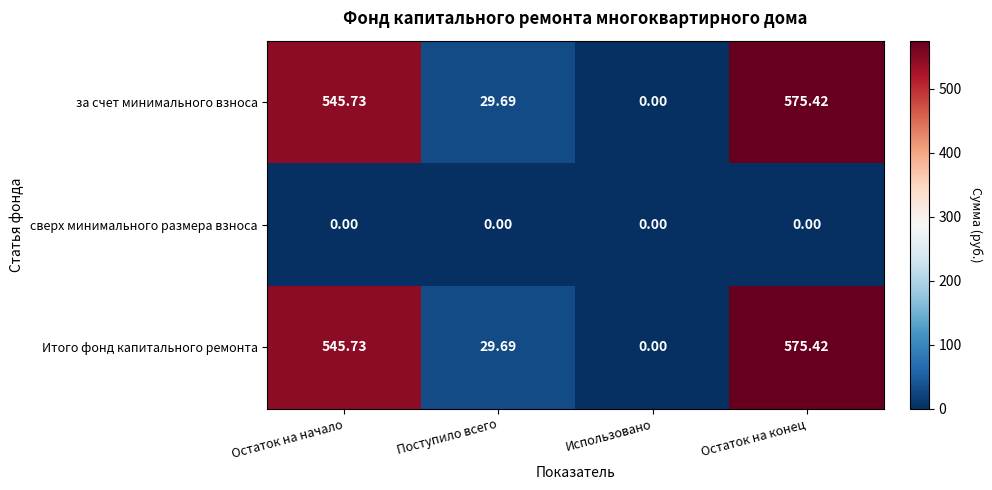

Rank the categories by Итого фонд капитального ремонта value from highest to lowest.

Остаток на конец, Остаток на начало, Поступило всего, Использовано